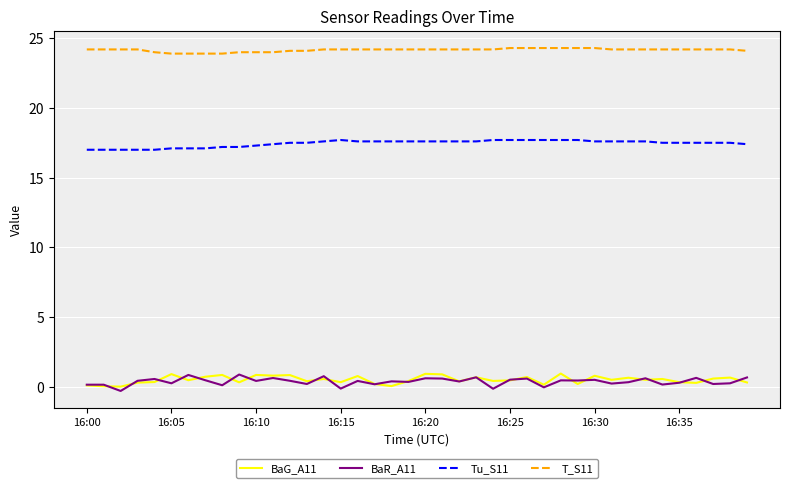

What is the greatest value displayed?

24.3